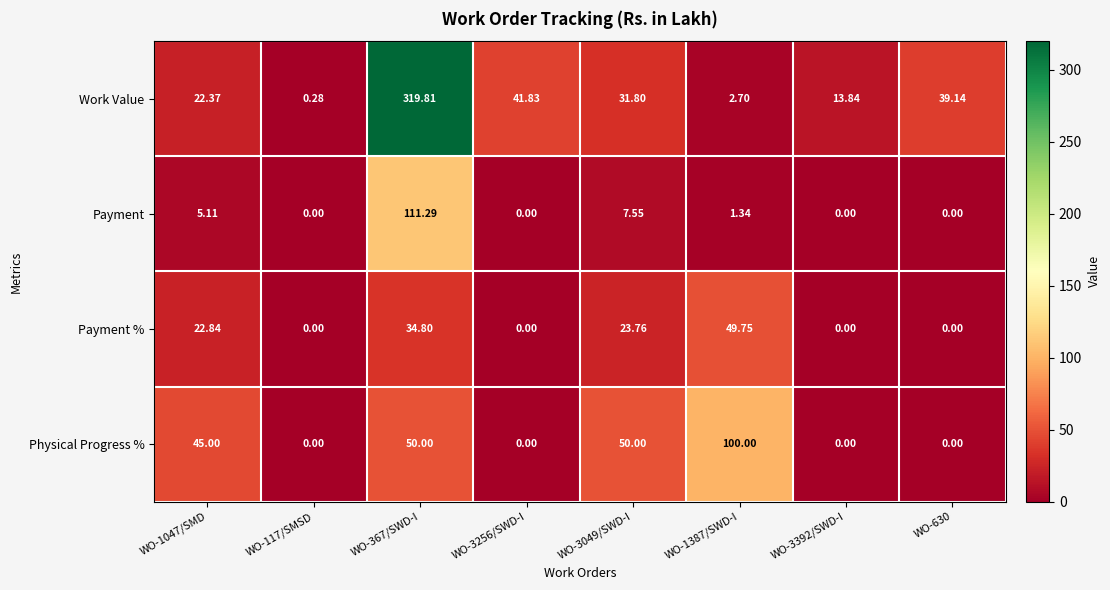

How many distinct data groups are displayed?

4